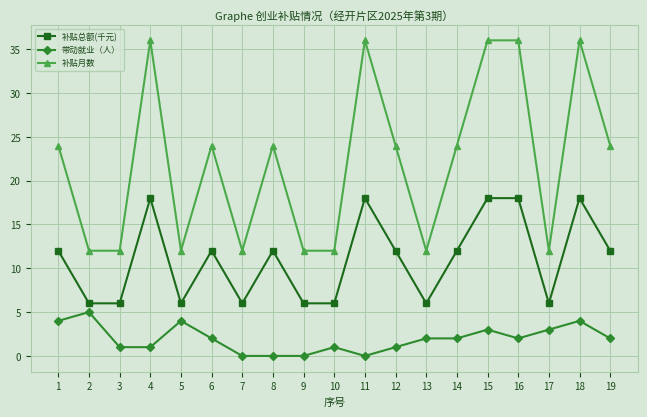

How many series are shown in this chart?

3